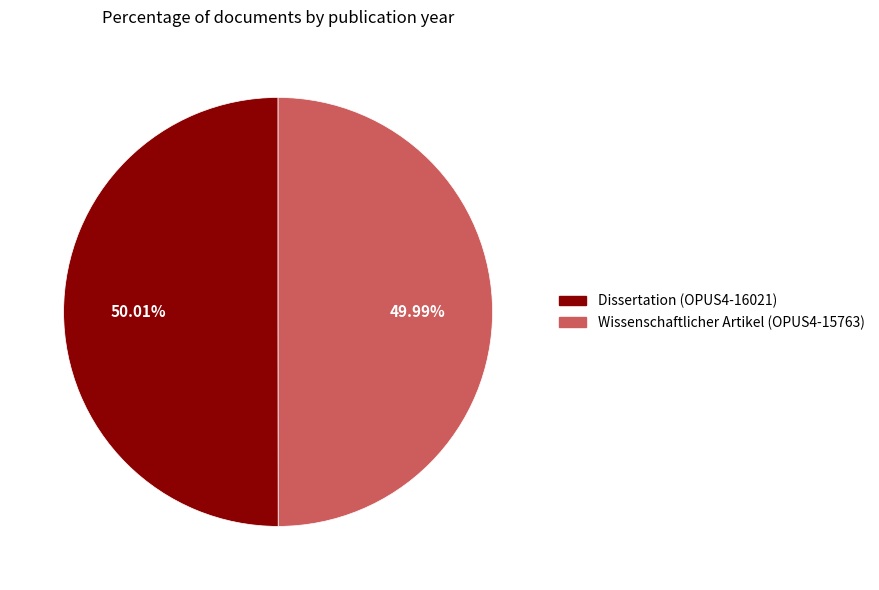

How much of the chart is everything except Wissenschaftlicher Artikel (OPUS4-15763)?

50.0%